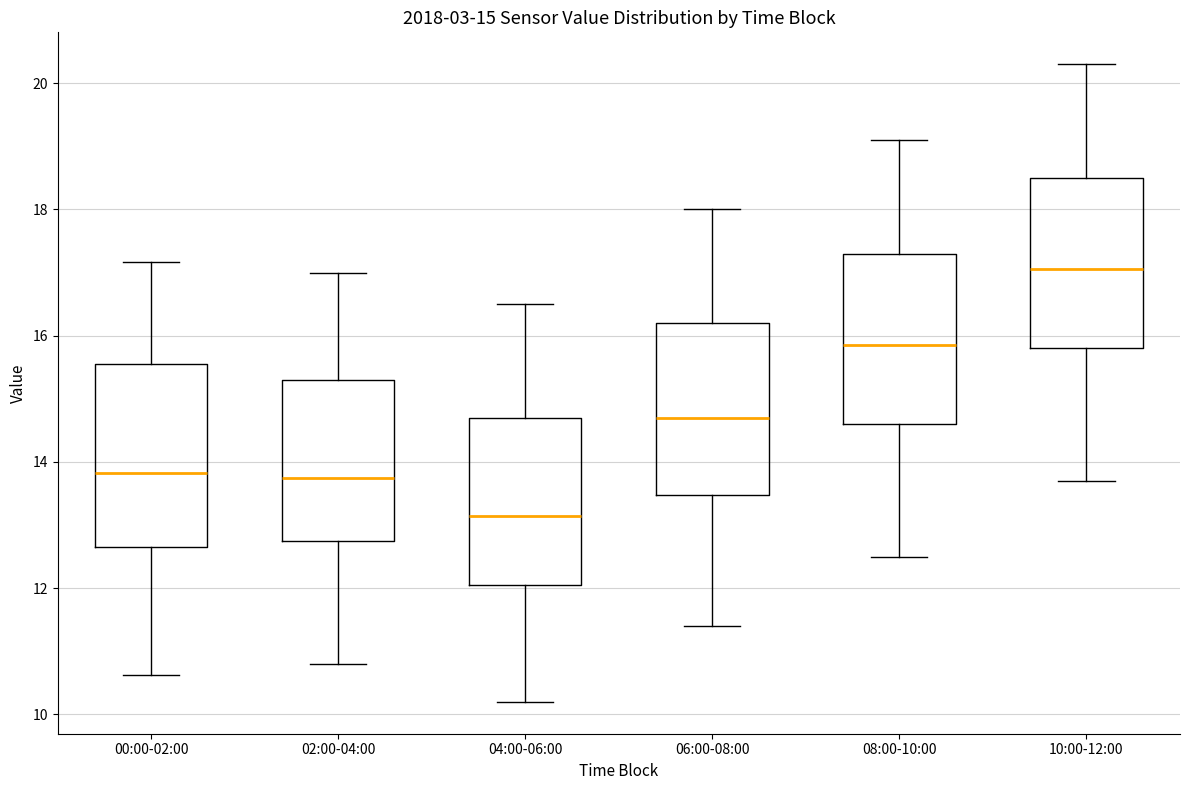

Which box's median line is the highest?

10:00-12:00